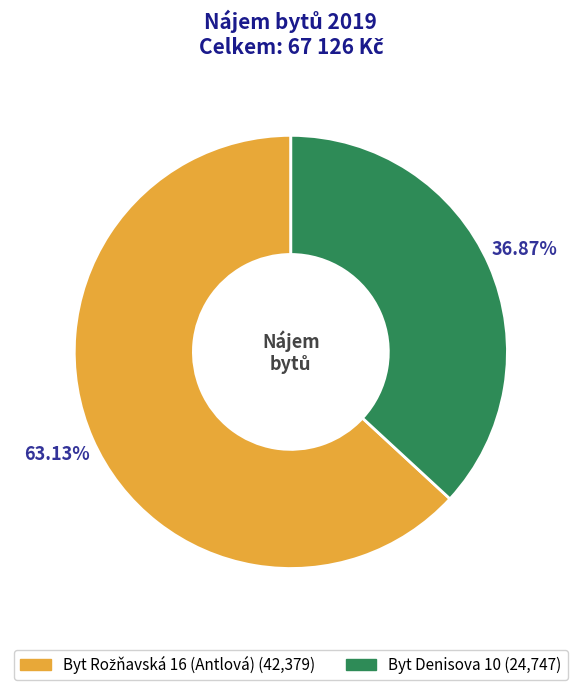

Is there a majority slice in this chart?

Yes